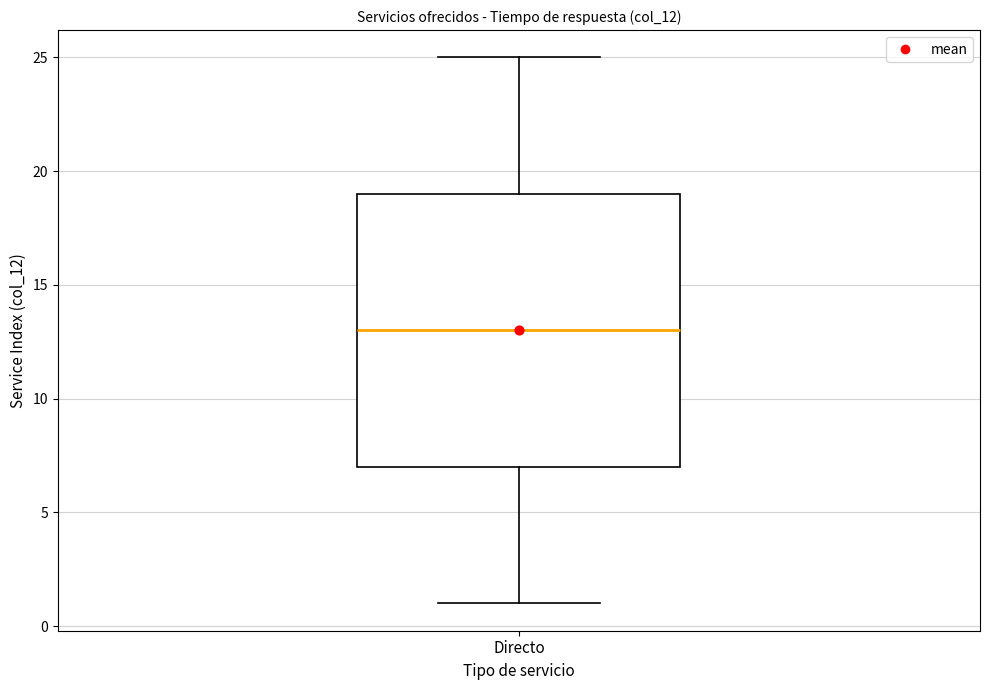

Read this box plot against the y-axis: the position of the median line, the range covered by the box, and the ends of both whiskers. The values are not printed on the chart, so give them approximately, as read against the axis.

median 13, box 7 to 19, whiskers 1 to 25